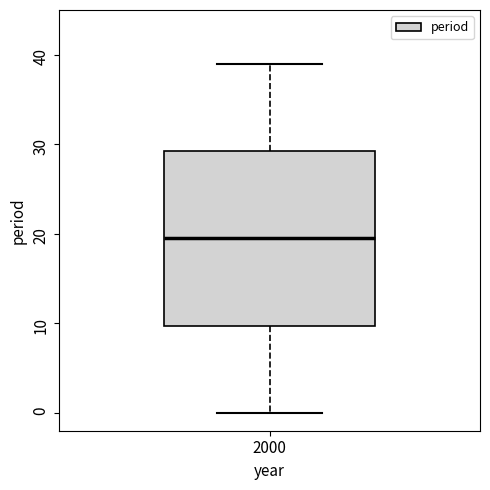

Where does the upper whisker of the box at x = 2000 end on the y-axis? The values are not printed on the chart, so give them approximately, as read against the axis.

39